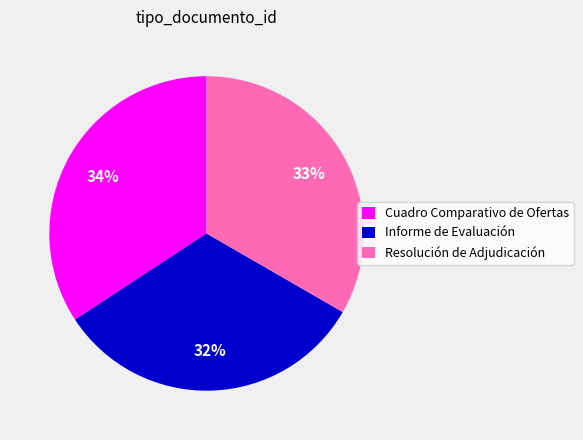

Rank the categories by value from highest to lowest.

Cuadro Comparativo de Ofertas, Resolución de Adjudicación, Informe de Evaluación